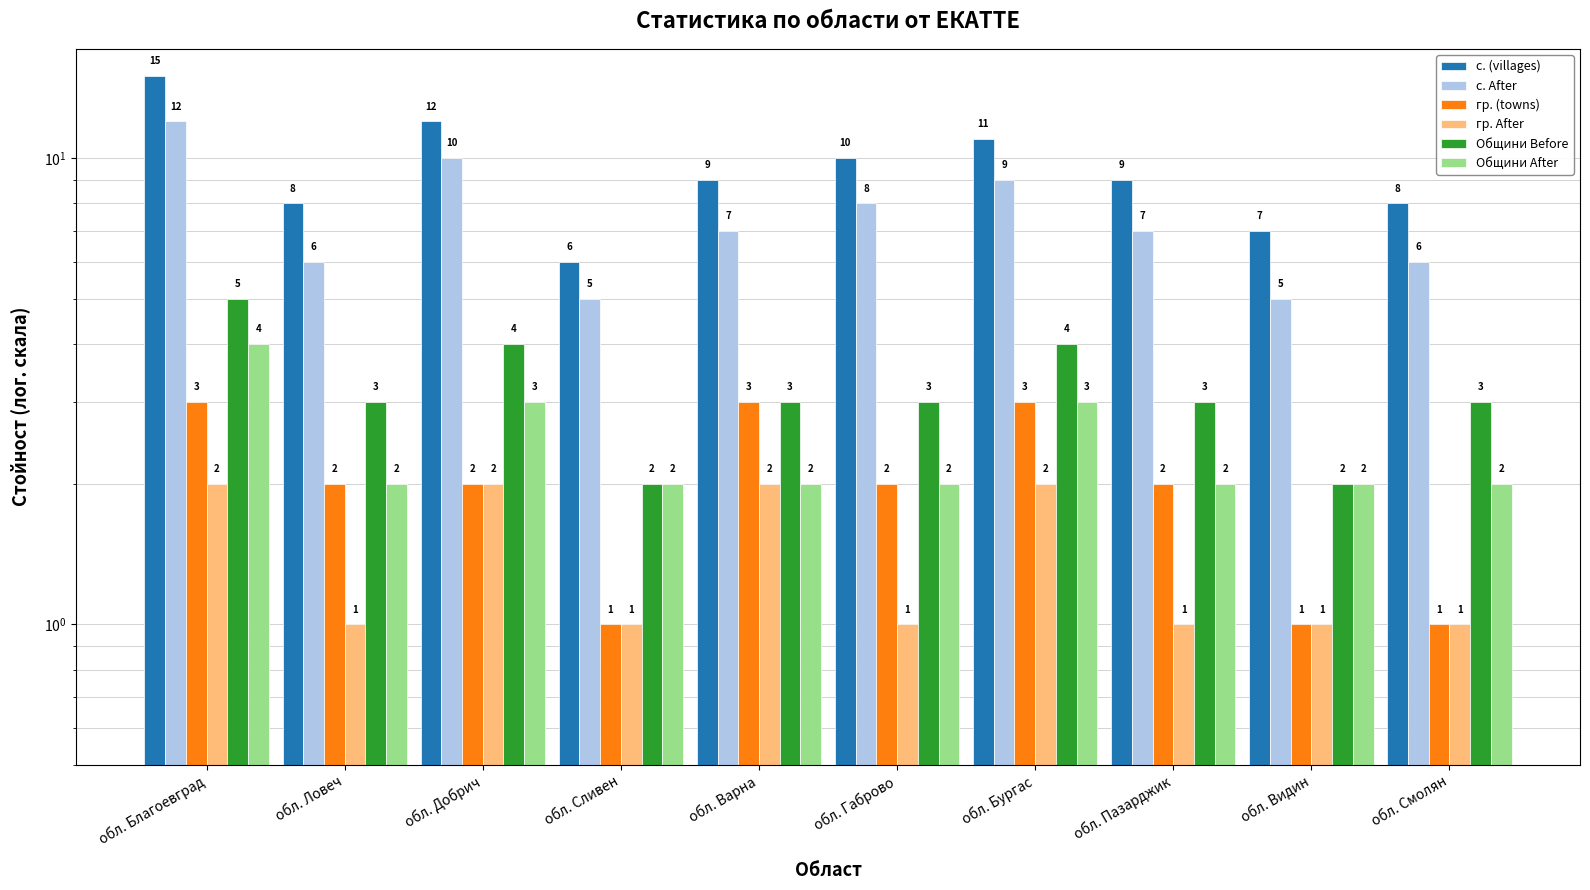

What is the label of the 3rd bar from the right?

обл. Пазарджик